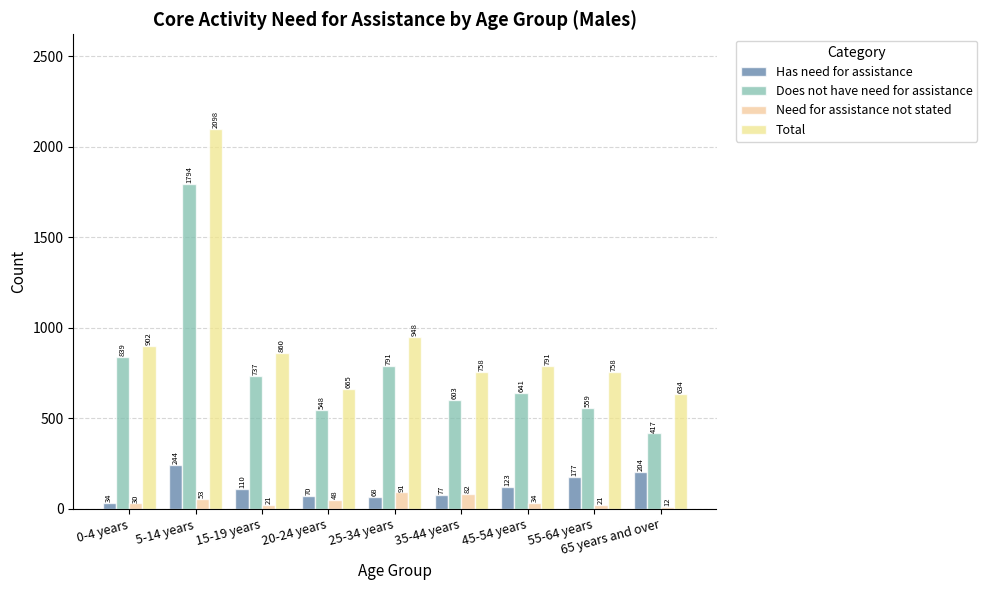

Reading left to right, what are all the values shown in this chart?

Has need for assistance: 34	244	110	70	68	77	123	177	204
Does not have need for assistance: 839	1794	737	548	791	603	641	559	417
Need for assistance not stated: 30	53	21	48	91	82	34	21	12
Total: 902	2098	860	665	948	758	791	758	634